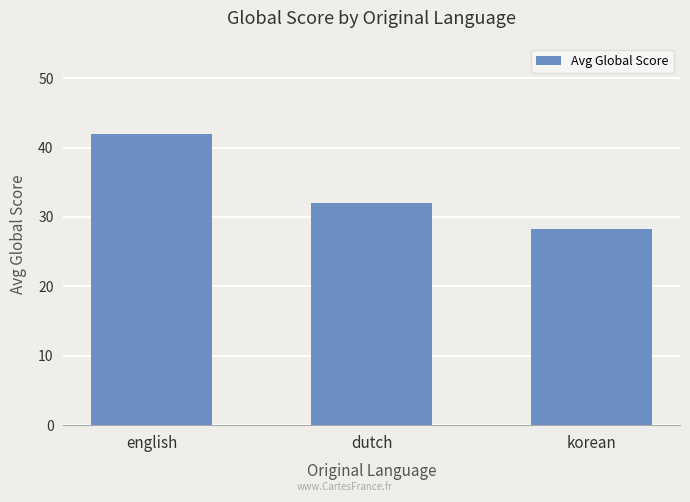

At which category does the chart reach its minimum across all series?

korean